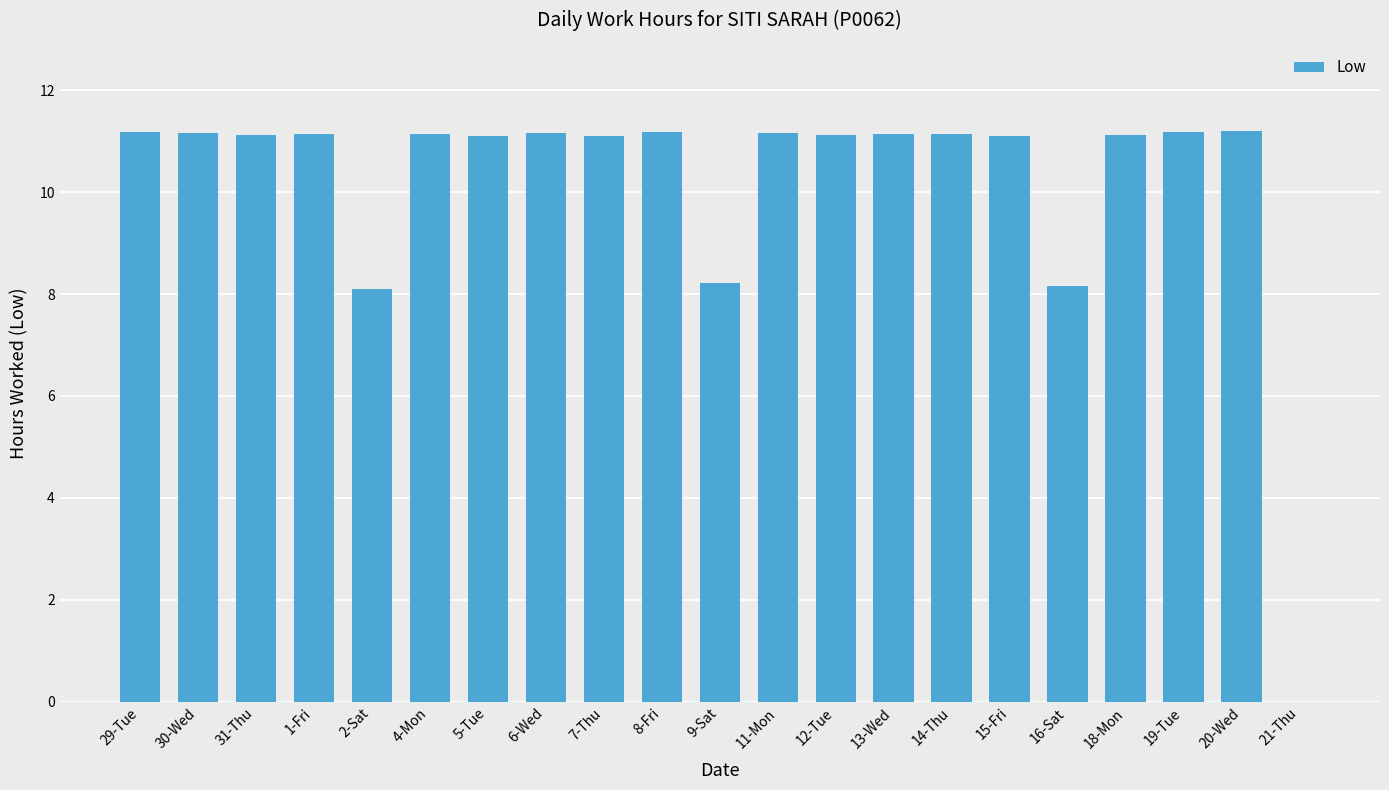

What is the change in value from 8-Fri to 9-Sat?

-3.0